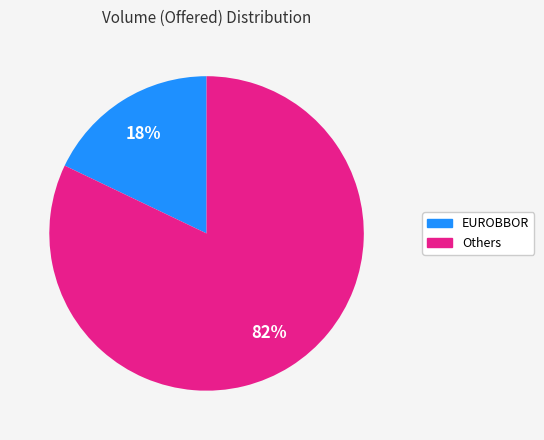

How many segments does this pie chart have?

2